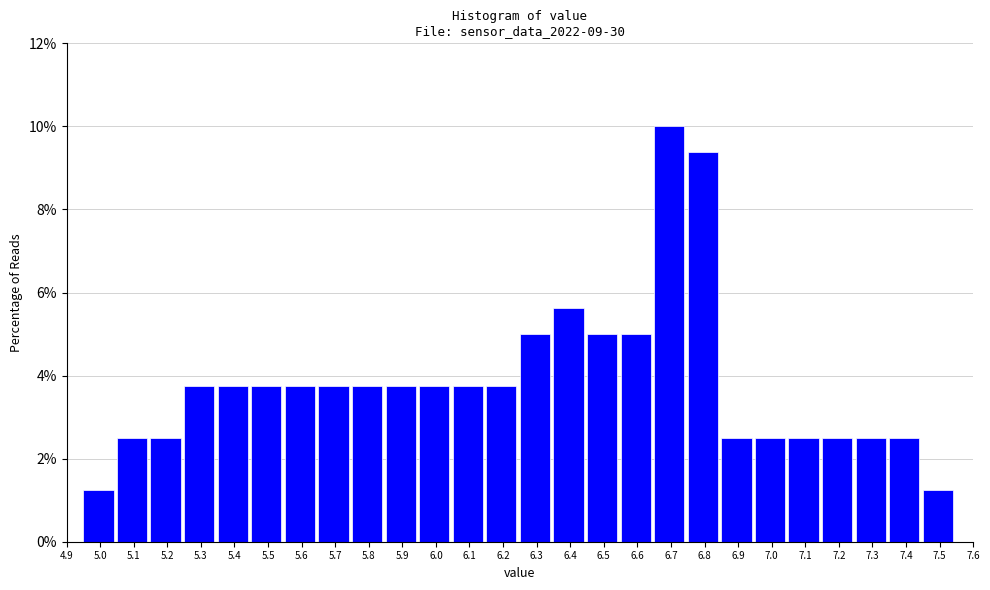

Which range on the x-axis has the tallest bar?

6.65 to 6.75